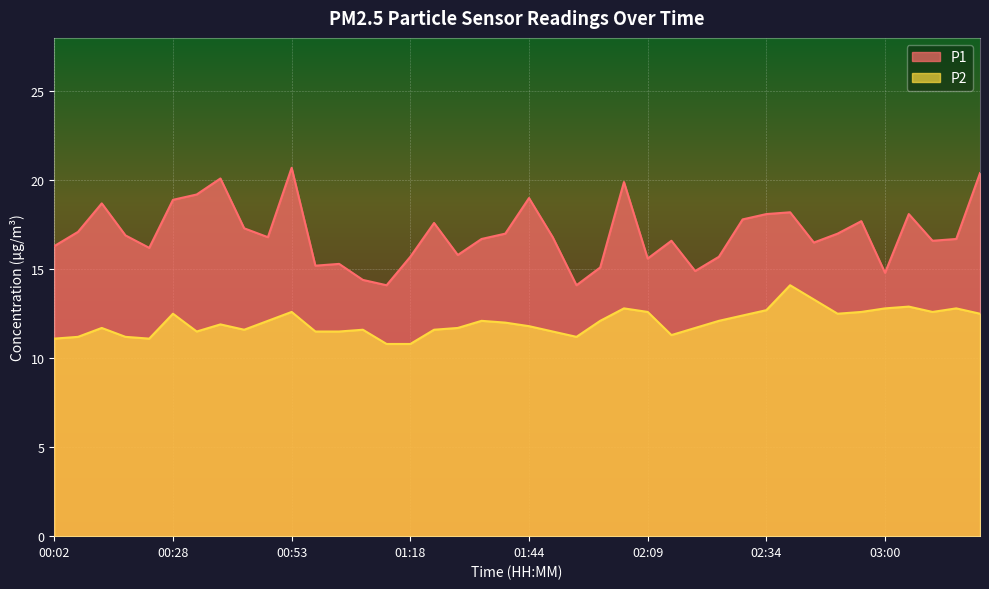

Which series has the widest spread of values?

P1